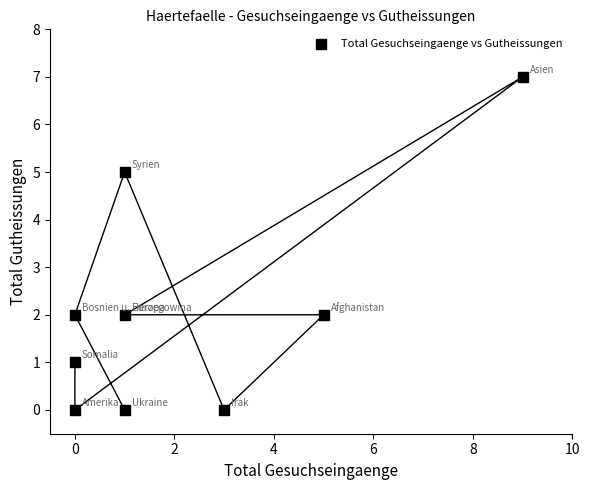

What is the range of Y values (max minus min)?

7